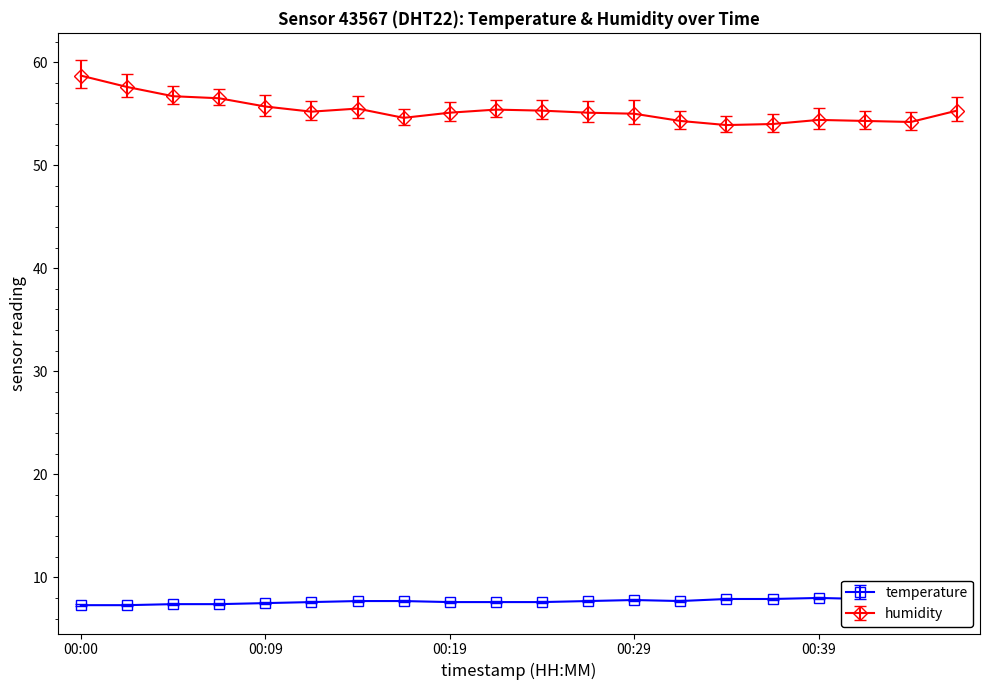

List the series in order of their peak value, lowest first.

temperature, humidity